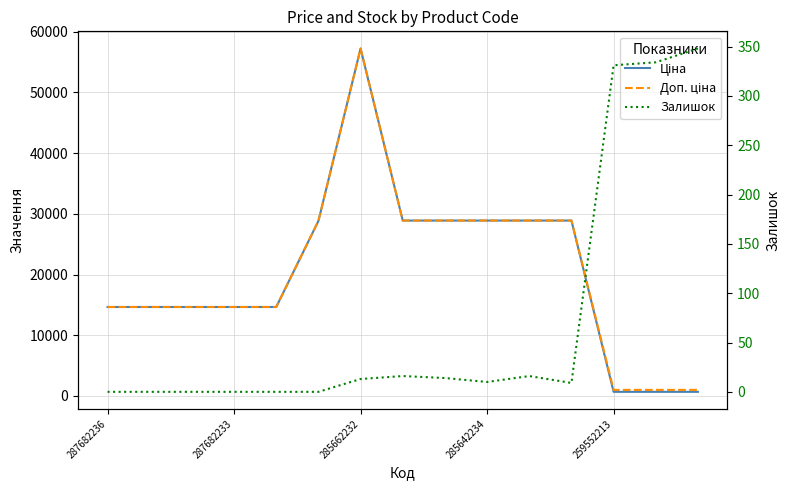

Reading right to left, what are all the values shown in this chart?

Ціна: 672.1	672.1	672.1	28890.3	28890.3	28890.3	28890.3	28890.3	57235.5	28821.8	14649.6	14649.6	14649.6	14649.6	14649.6
Доп. ціна: 992.7	992.7	992.7	28890.3	28890.3	28890.3	28890.3	28890.3	57235.5	28821.8	14649.6	14649.6	14649.6	14649.6	14649.6
Залишок: 348.0	334.0	331.0	9.0	16.0	10.0	14.0	16.0	13.0	0.0	0.0	0.0	0.0	0.0	0.0